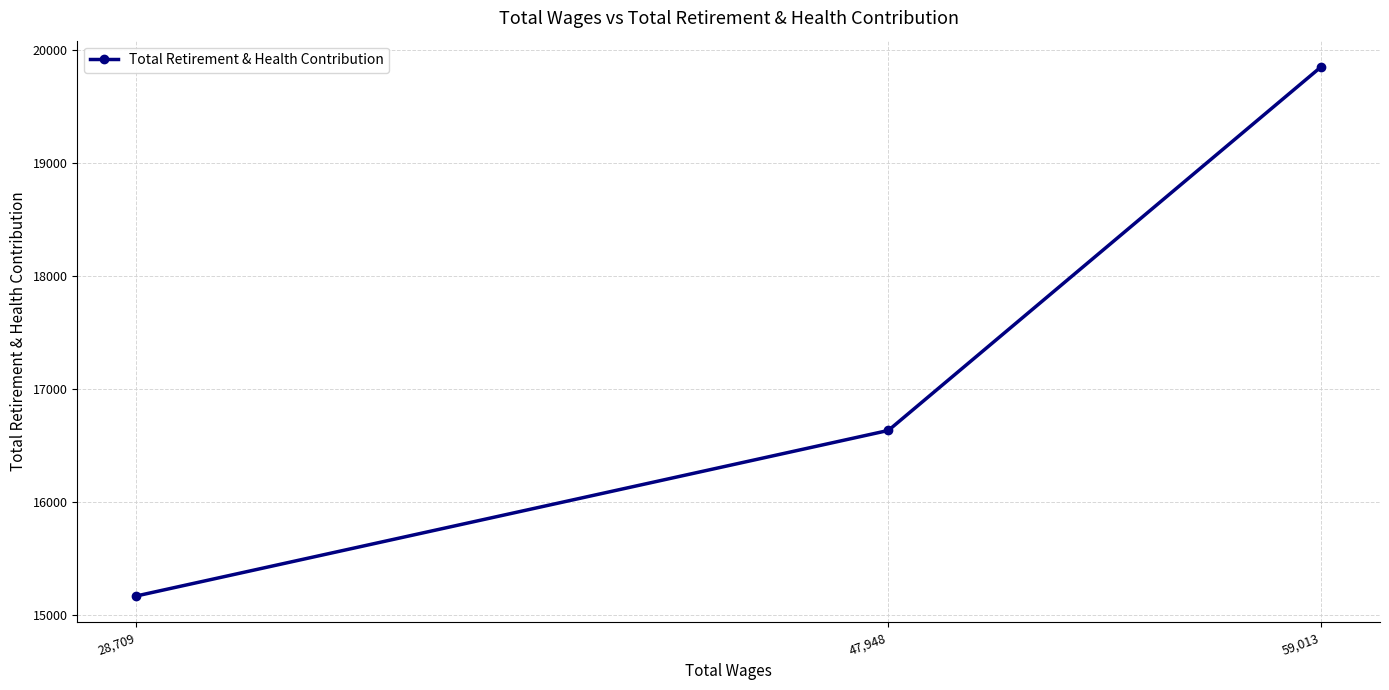

Which label corresponds to the largest value in the chart?

59,013